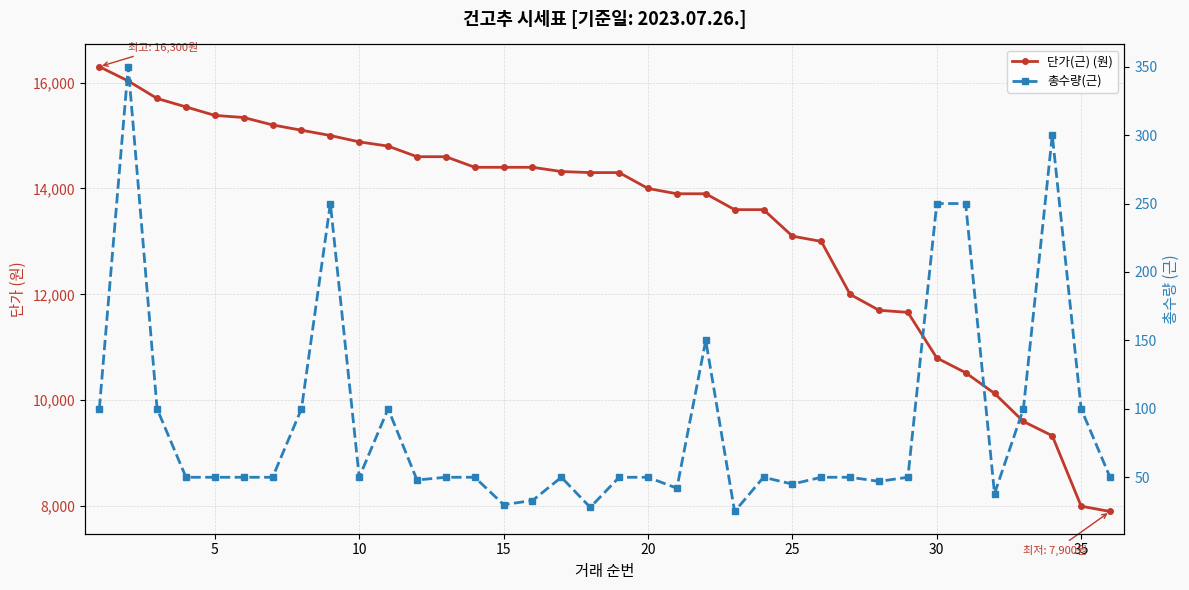

True or false: 총수량(근) and 단가(근) (원) cross at least once.

False